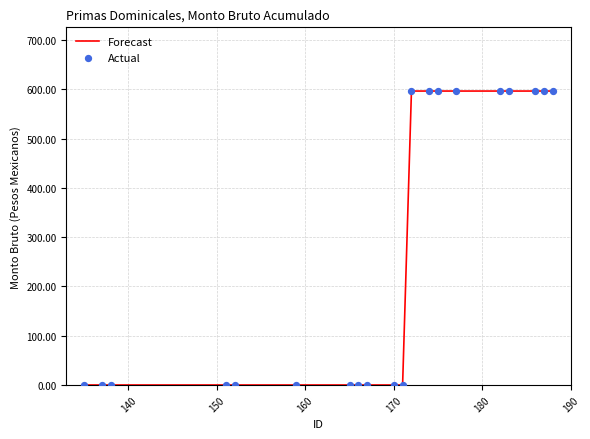

What is the greatest value displayed?

596.7